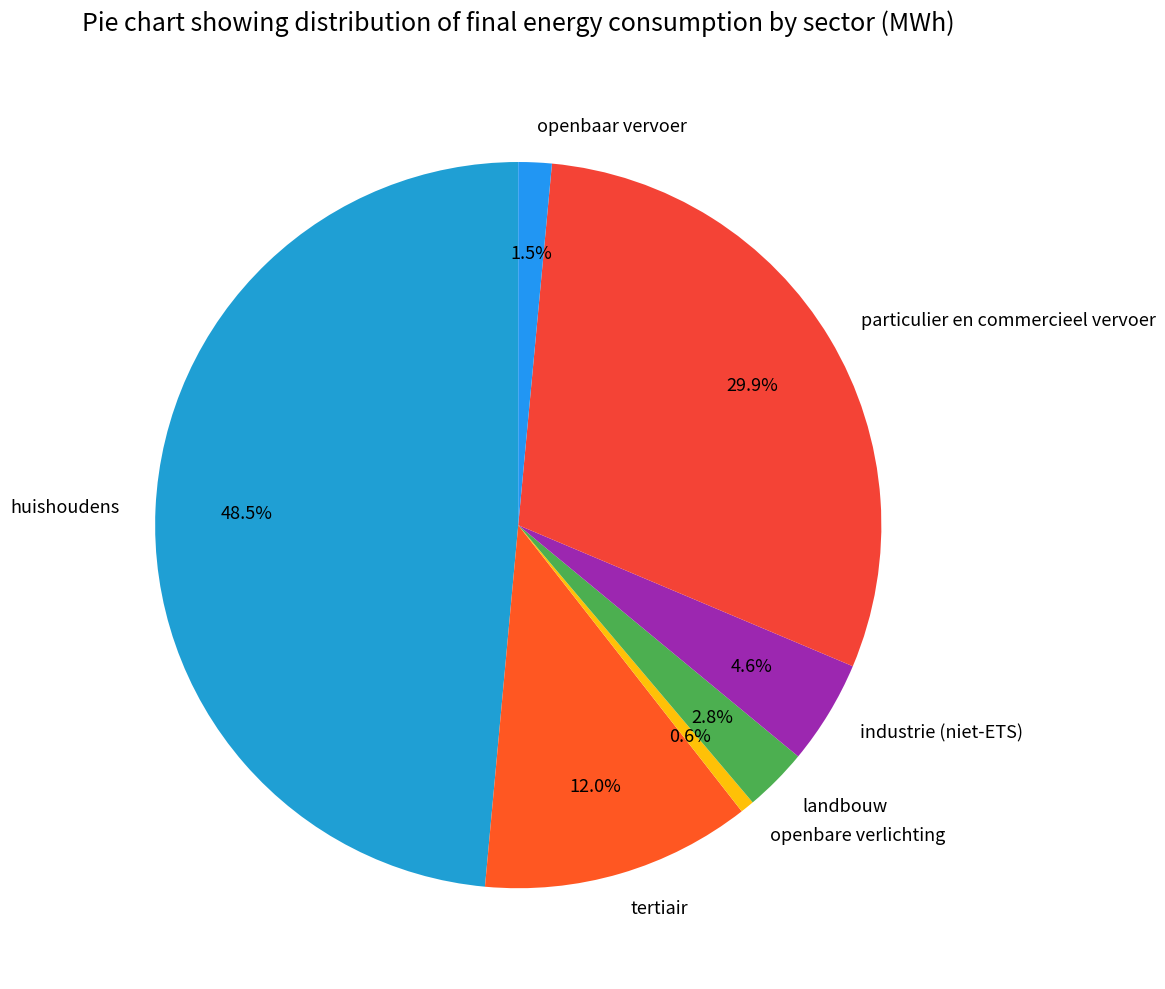

Which category has the biggest portion of the pie?

huishoudens